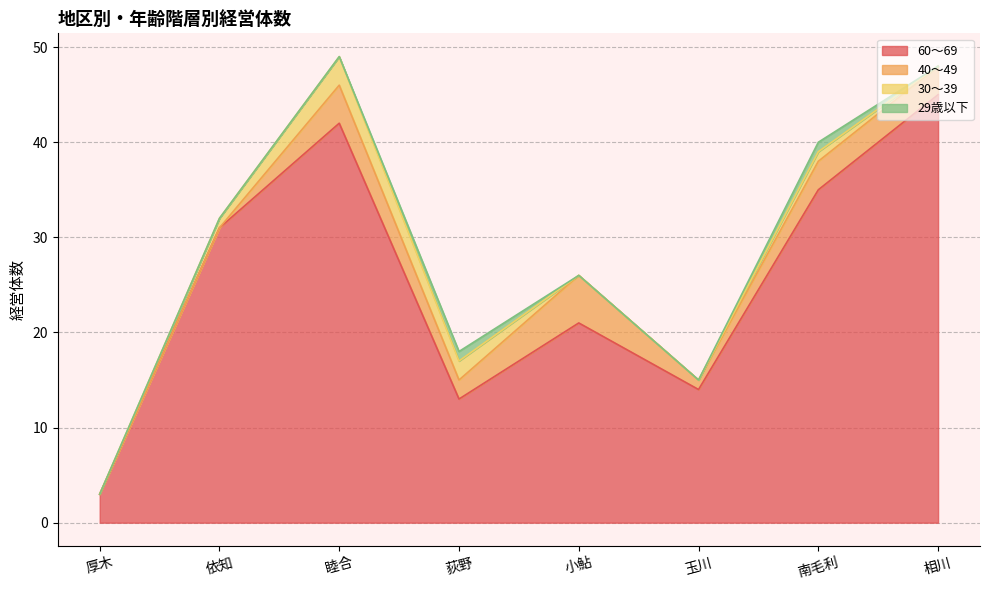

Where is 40～49 nearest to the value 2?

荻野